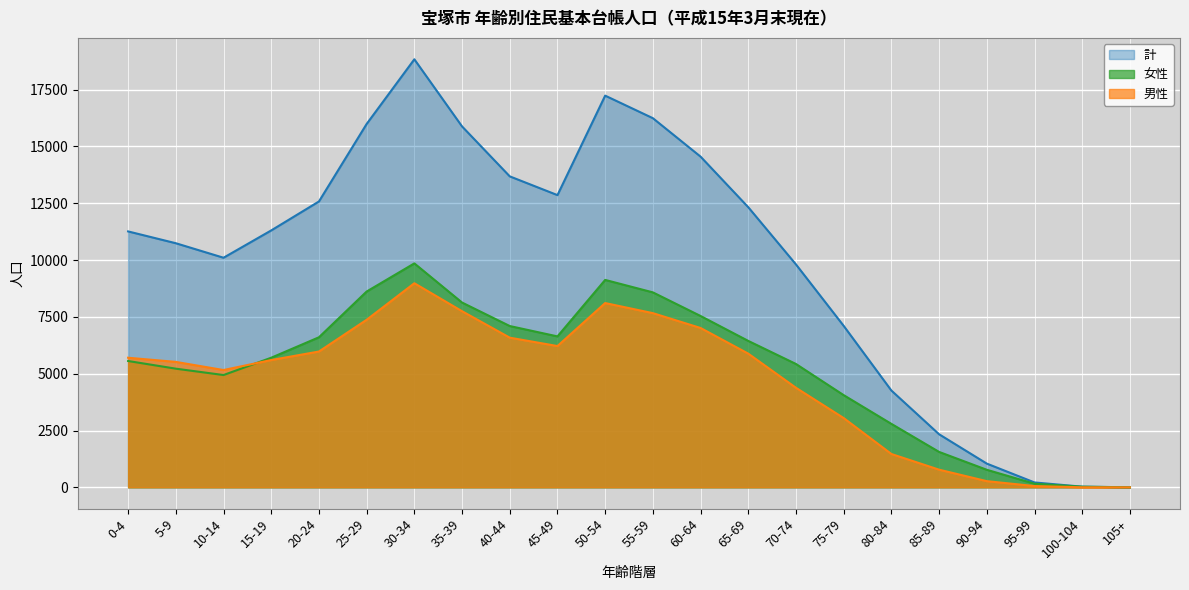

Between 70-74 and 85-89, which is larger?

70-74